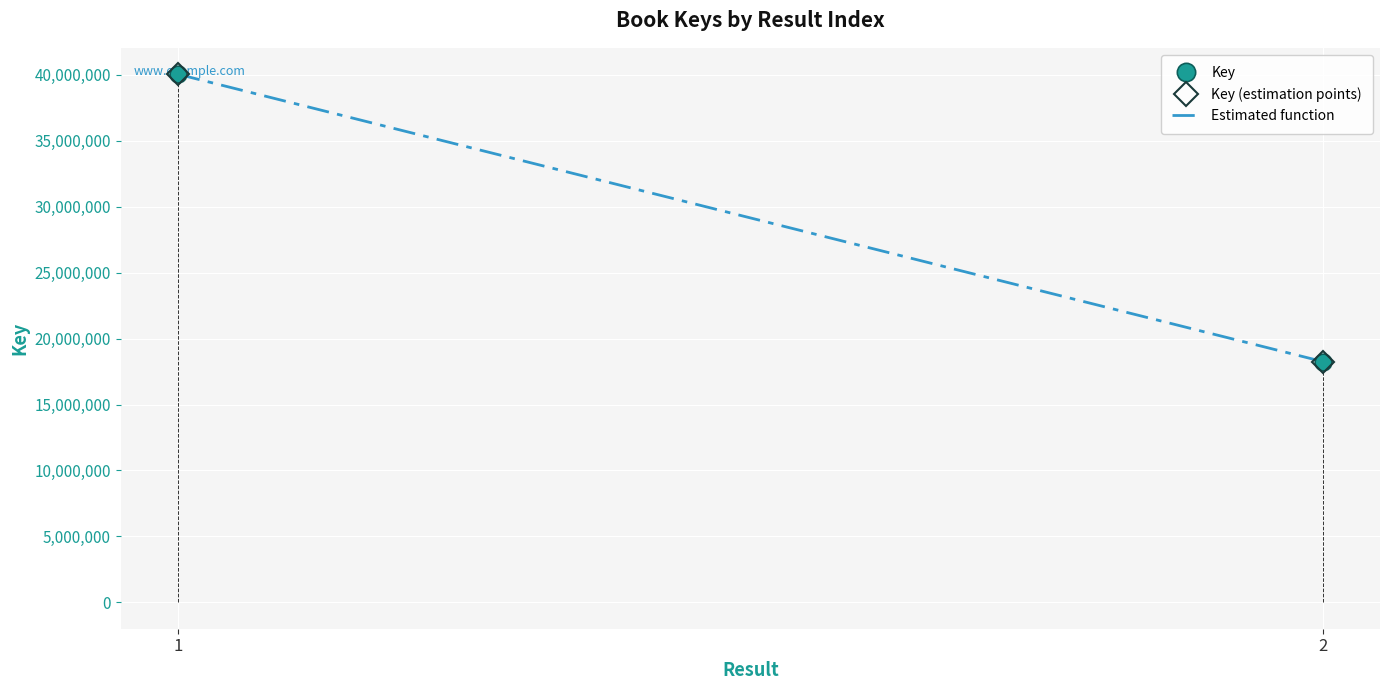

Rank the series at 1 from lowest to highest value.

Key, Key (estimation points), Estimated function